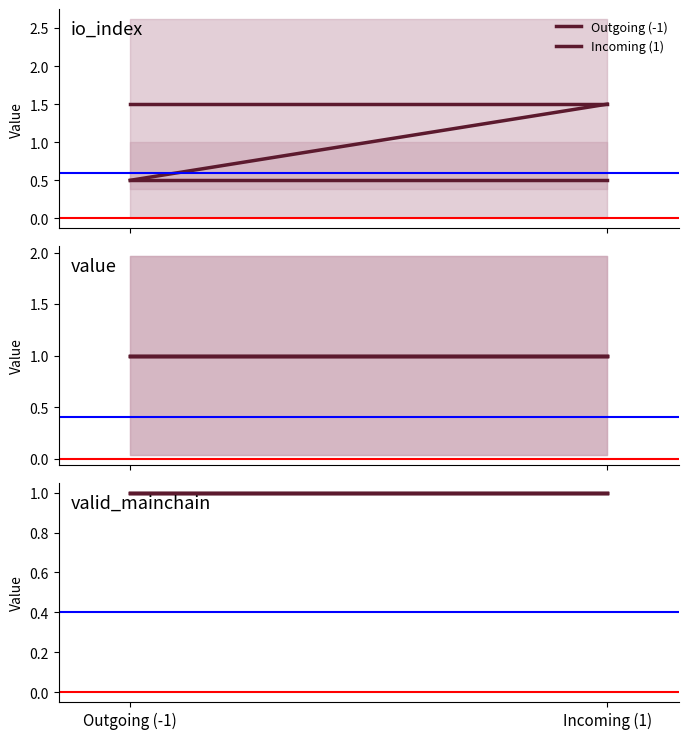

The valid_mainchain series shows 1.0 at 0. True or false?

True